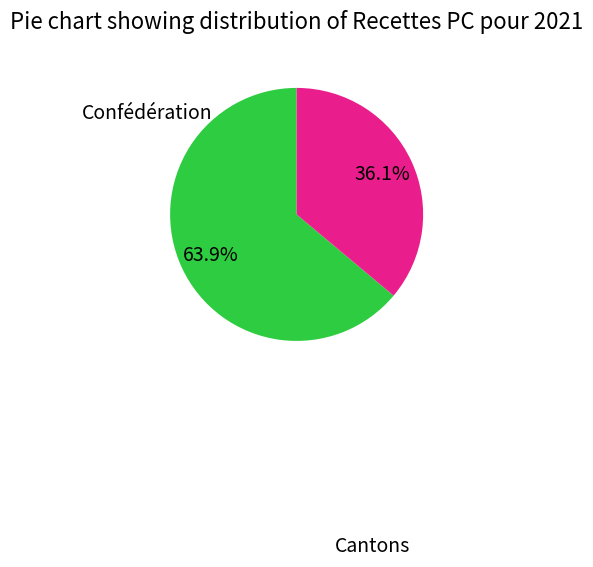

Is there a majority slice in this chart?

Yes